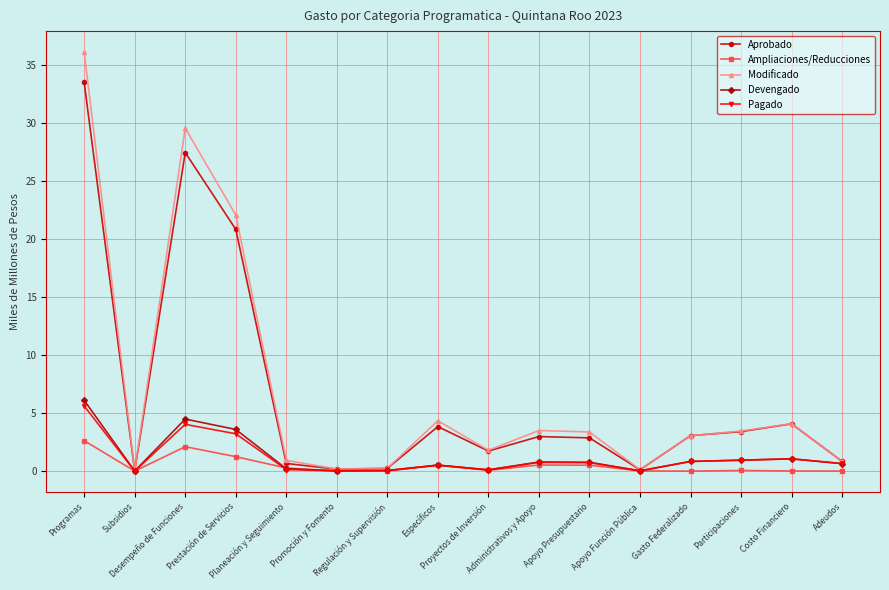

What is the maximum value for Modificado?

36.1